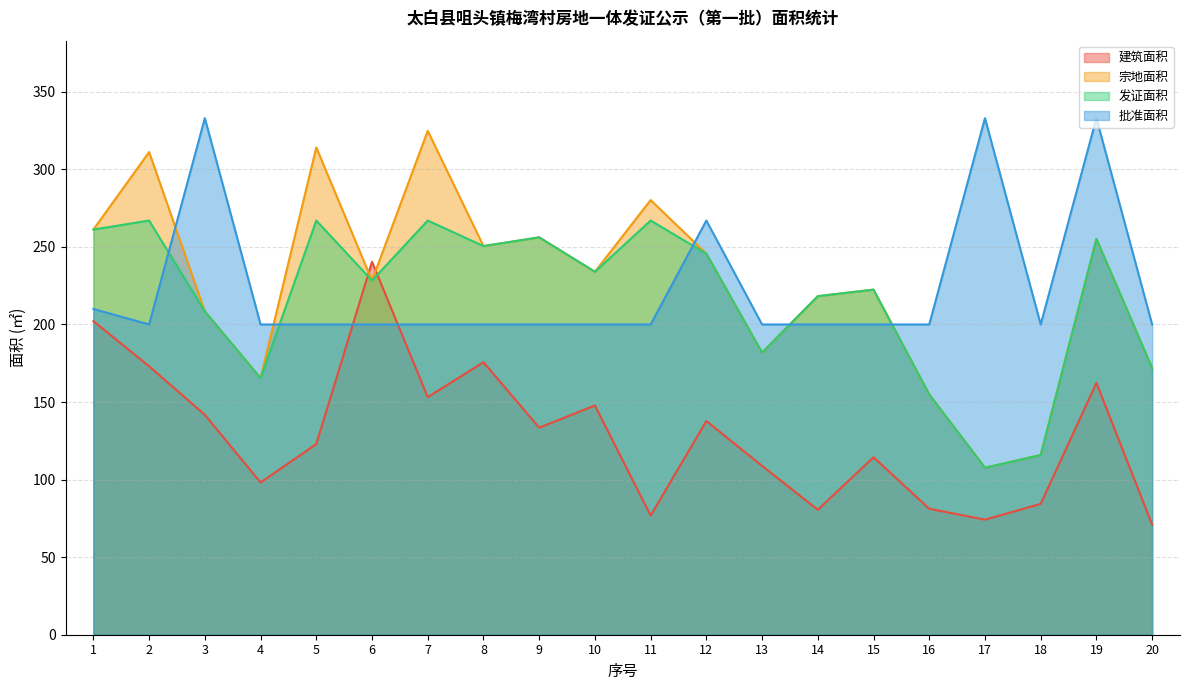

How many data points in 发证面积 are less than 233?

10